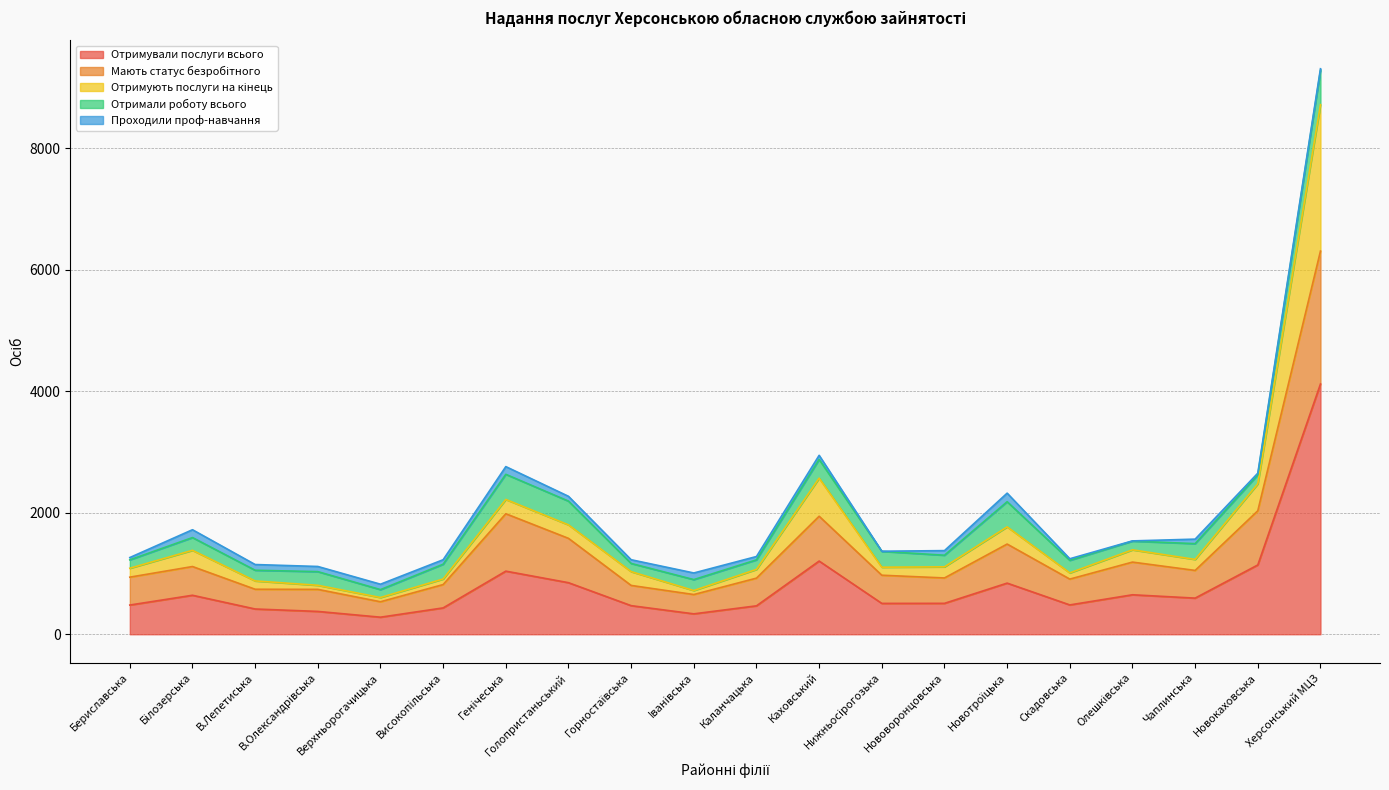

Where is the first local maximum for Мають статус безробітного?

Бiлозерська